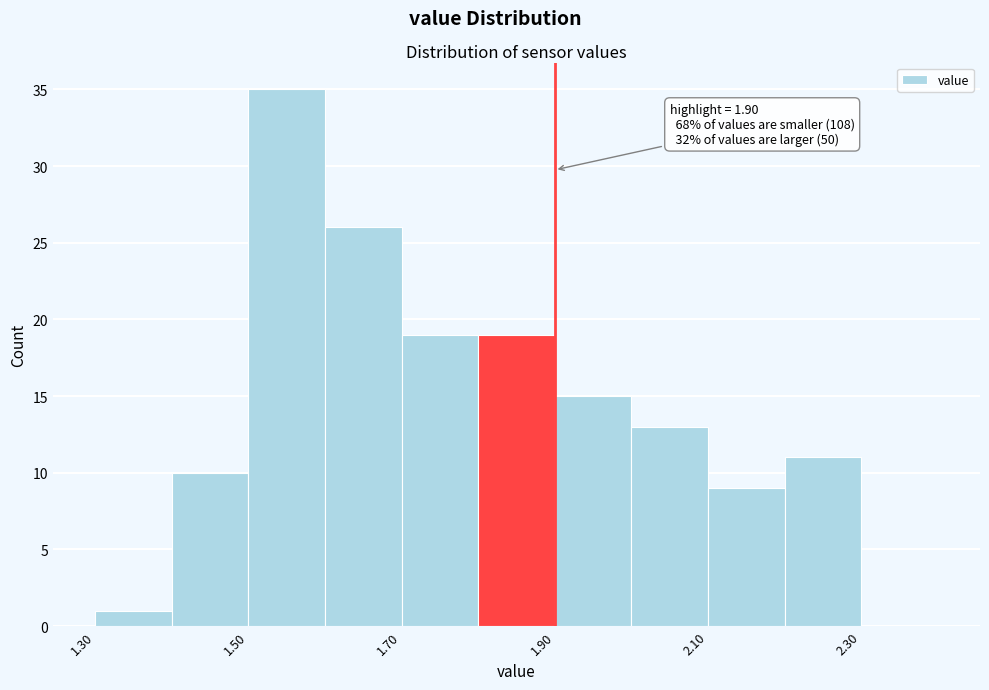

Which range on the x-axis has the tallest bar?

1.5 to 1.6